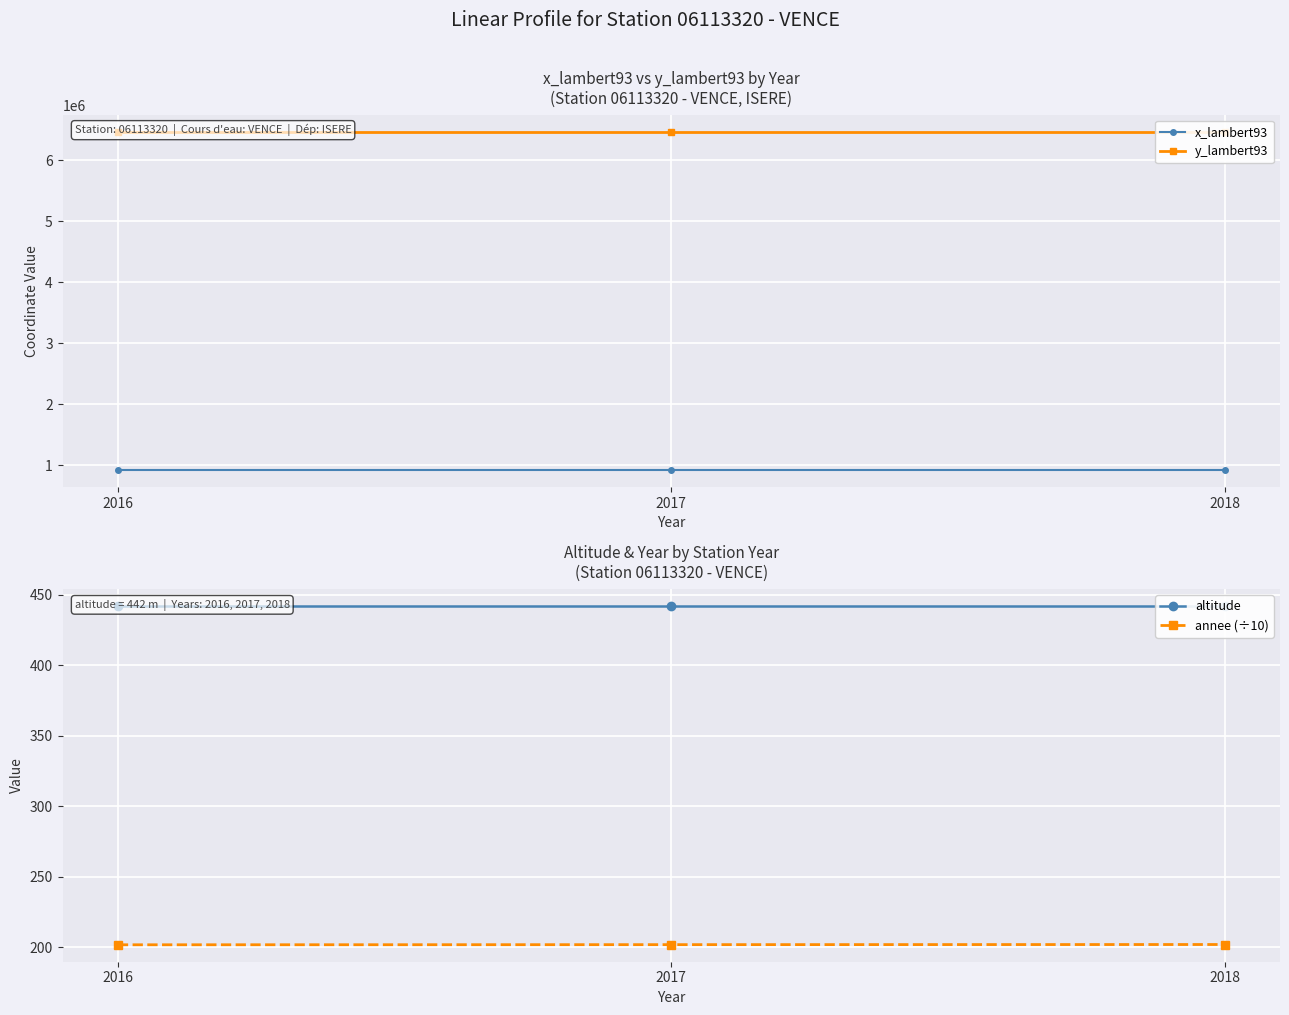

True or false: annee (÷10) has a value of 201.8 at 2018.

True